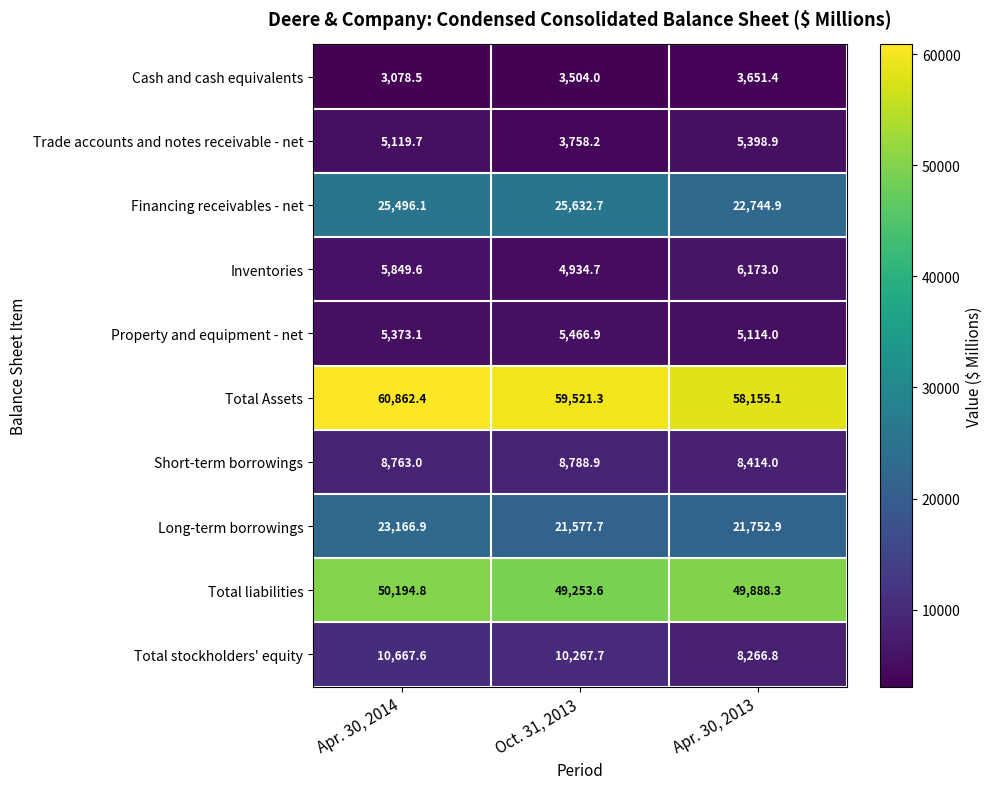

Which series changed the most between Oct. 31, 2013 and Apr. 30, 2013?

Financing receivables - net